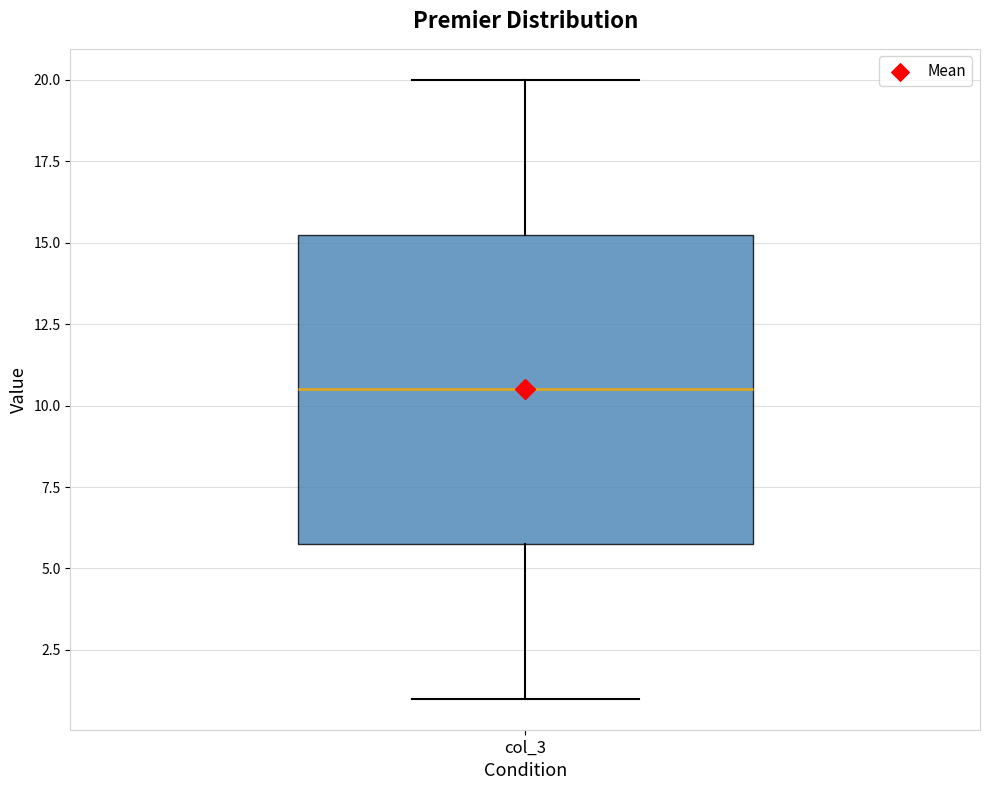

Read this box plot against the y-axis: the position of the median line, the range covered by the box, and the ends of both whiskers. The values are not printed on the chart, so give them approximately, as read against the axis.

median 10.5, box 6.0 to 15.5, whiskers 1.0 to 20.0